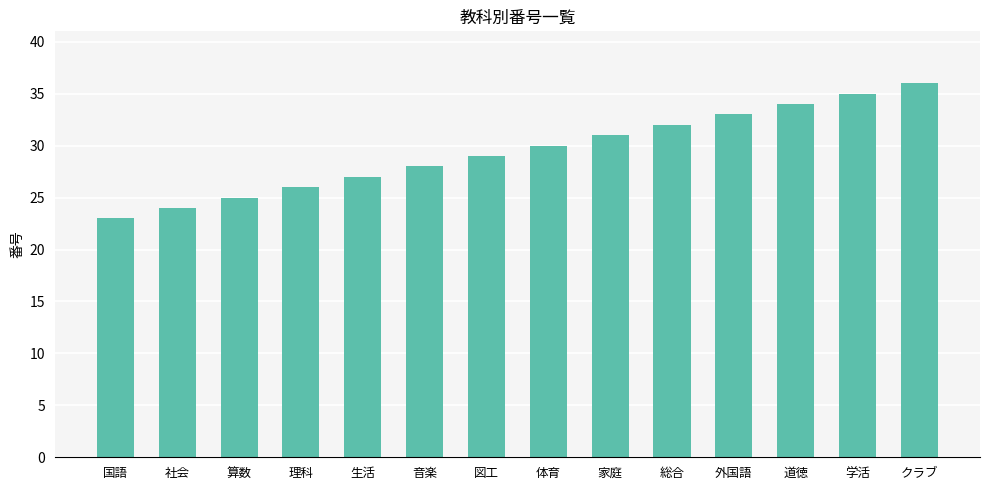

Which label corresponds to the smallest value in the chart?

国語